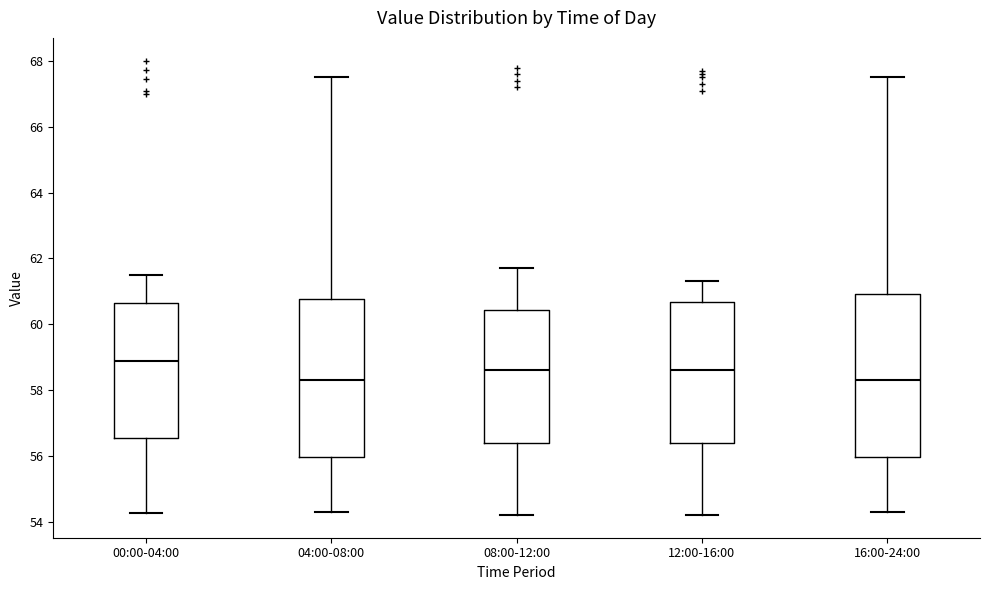

Where is the upper edge of the box for 04:00-08:00 on the y-axis? The values are not printed on the chart, so give them approximately, as read against the axis.

60.8